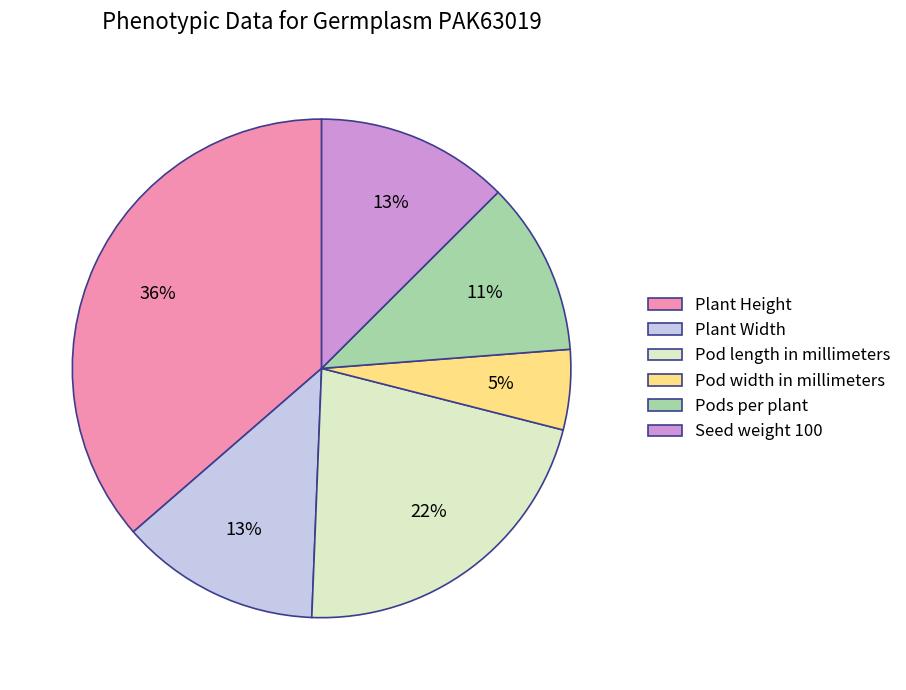

To the nearest percent, what is the difference between the largest and smallest slice percentages?

31%